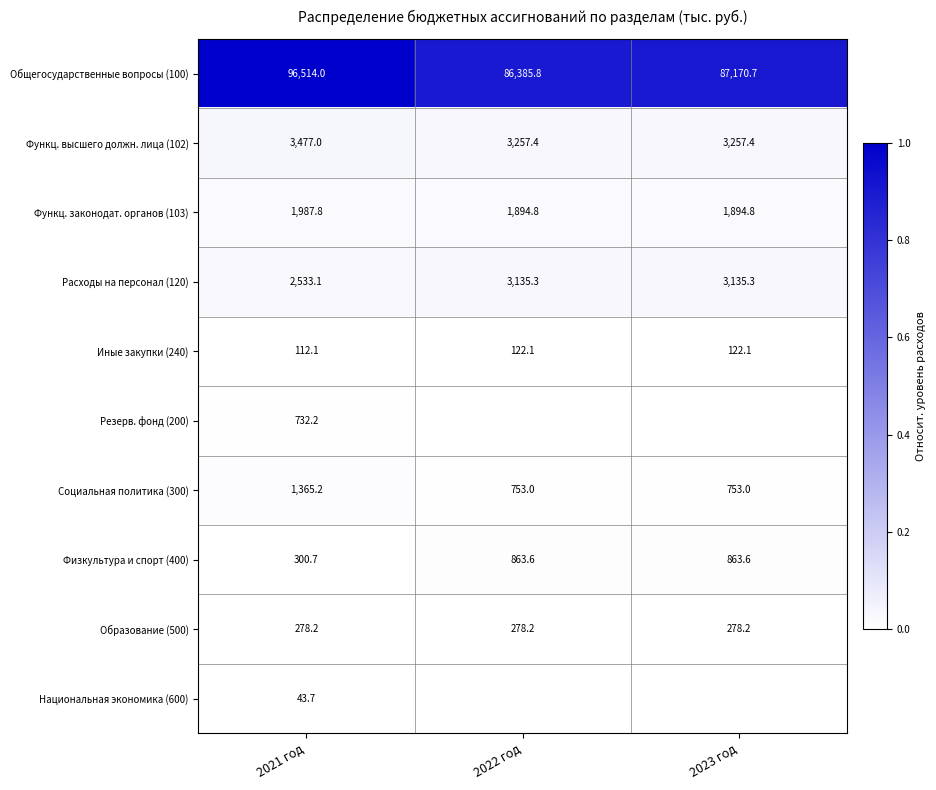

At which label does Физкультура и спорт (400) reach its minimum?

2021 год